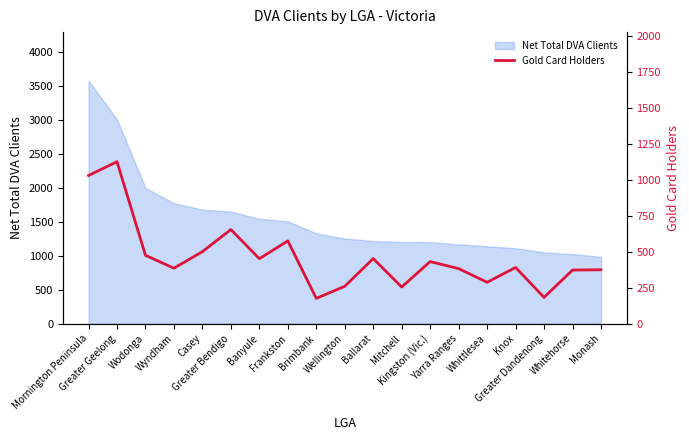

What is the ratio of the value at Greater Geelong to the value at Kingston (Vic.)?

2.6